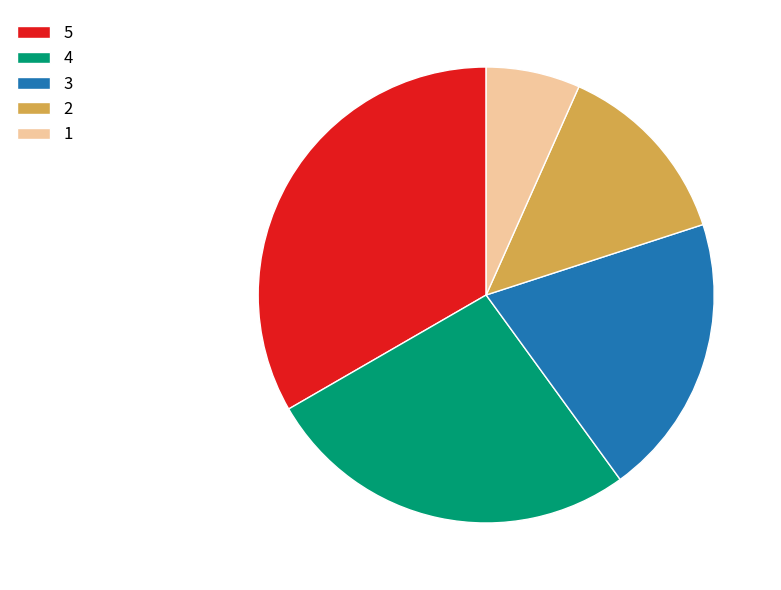

Do 1 and 2 together represent more than half of the pie?

No